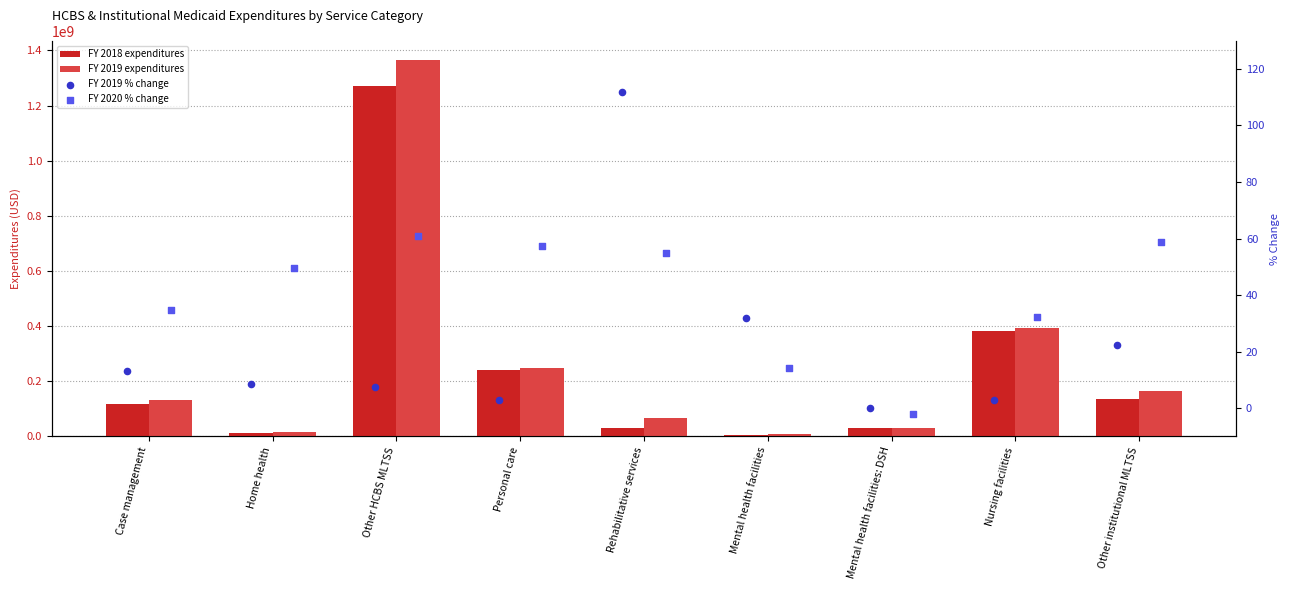

Which series has the largest Y range (max minus min)?

FY 2019 expenditures